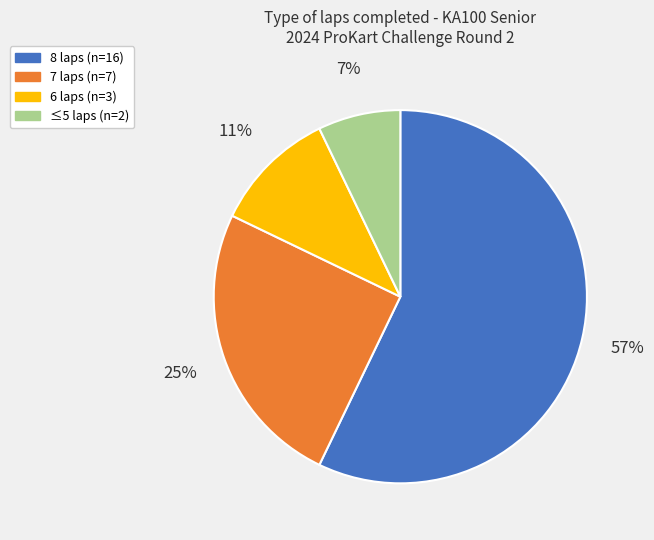

Does any single category account for the majority?

Yes